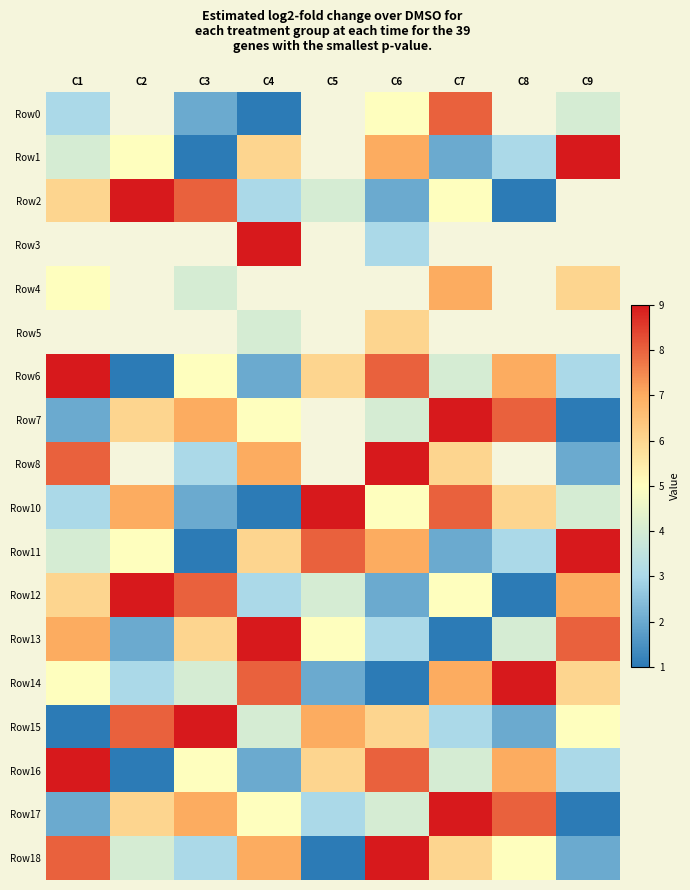

Count the number of categories in the chart.

9